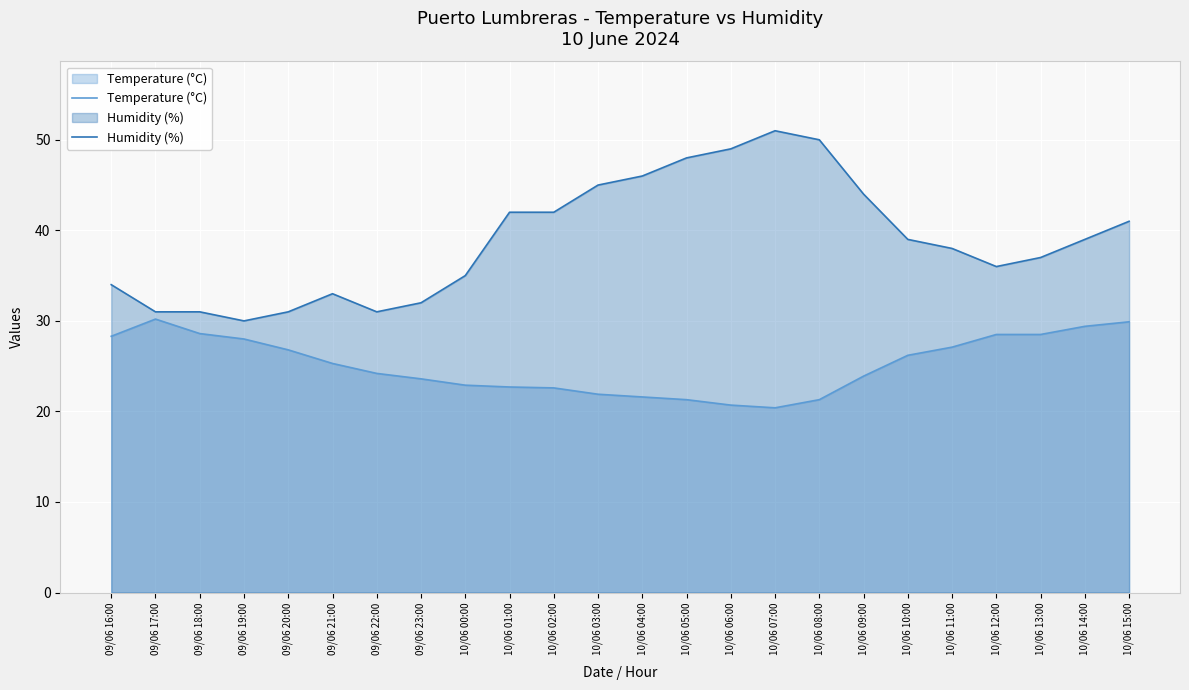

Is it true that Temperature (°C) equals 16.9 at 09/06 21:00?

False